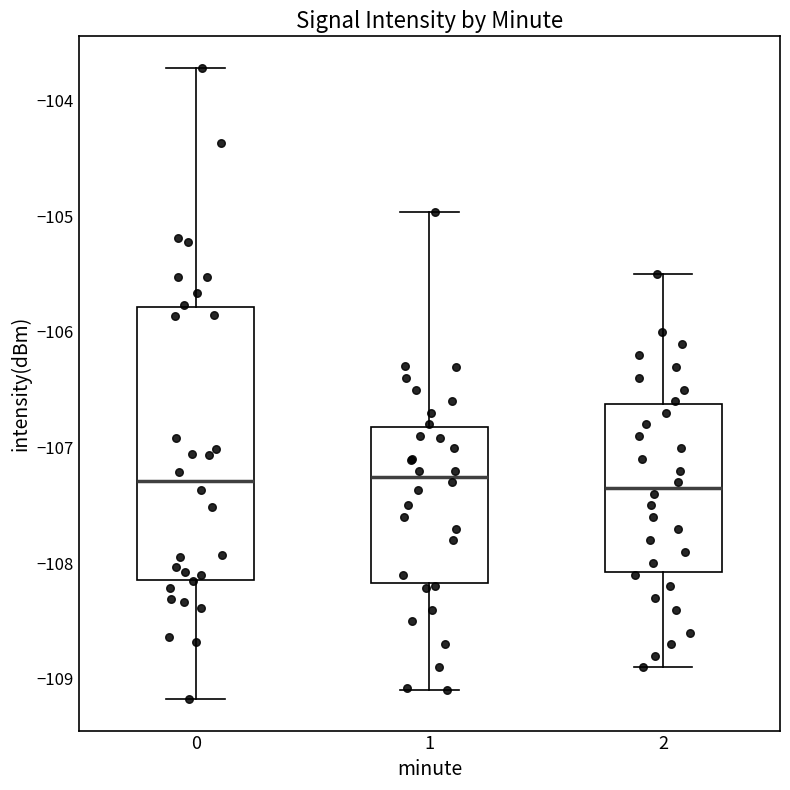

Where does the median line of the box at x = 0 sit on the y-axis? The values are not printed on the chart, so give them approximately, as read against the axis.

-107.3